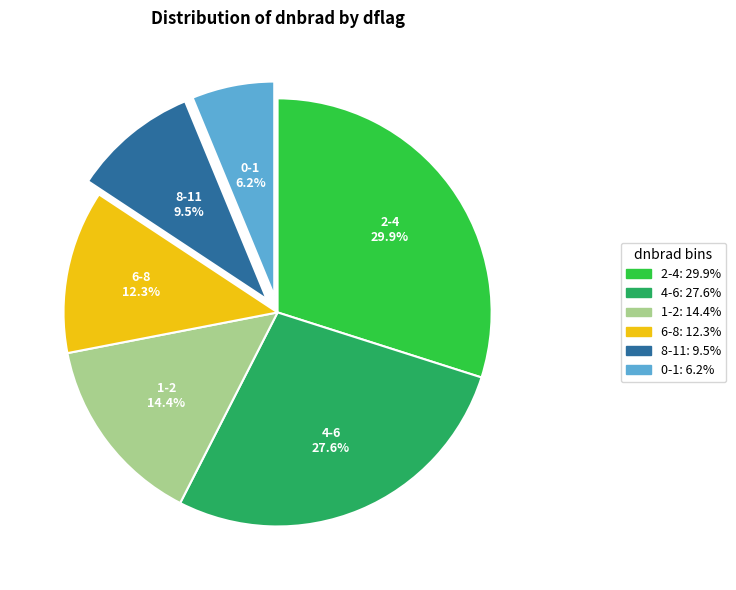

Which category has the smallest portion of the pie?

0-1